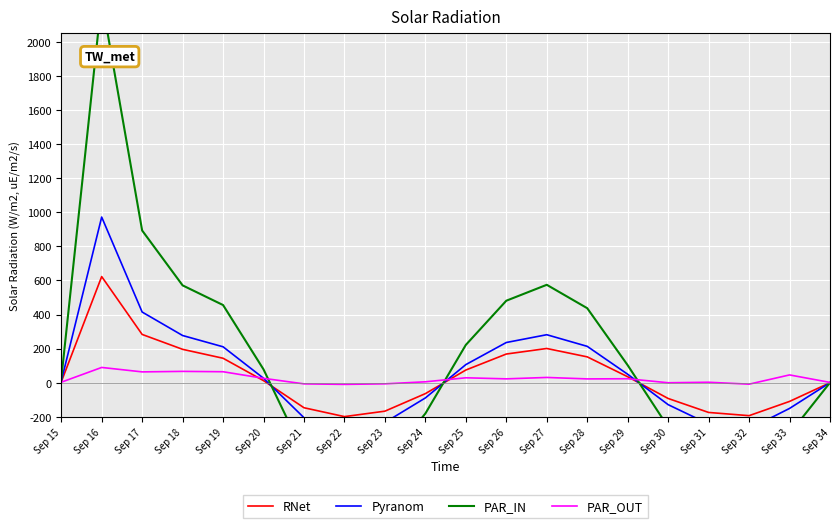

What value does the PAR_OUT series have at Sep 28?

22.6